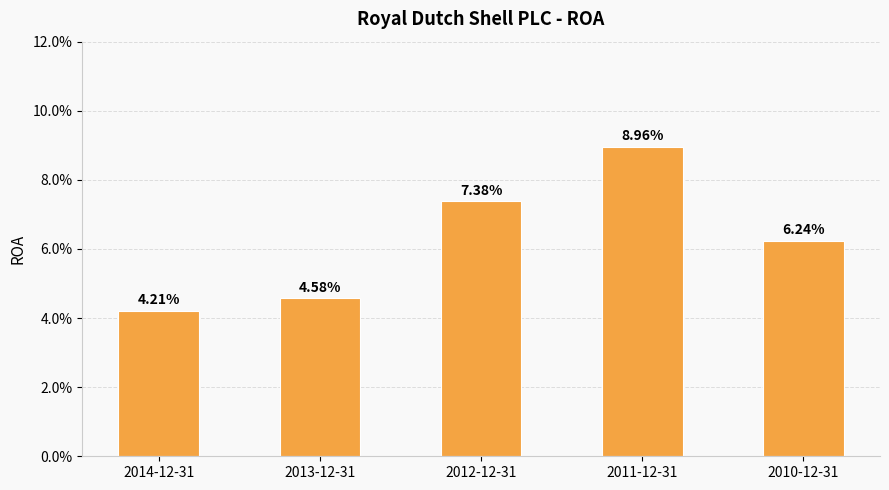

Which category has the lowest value across all series?

2014-12-31